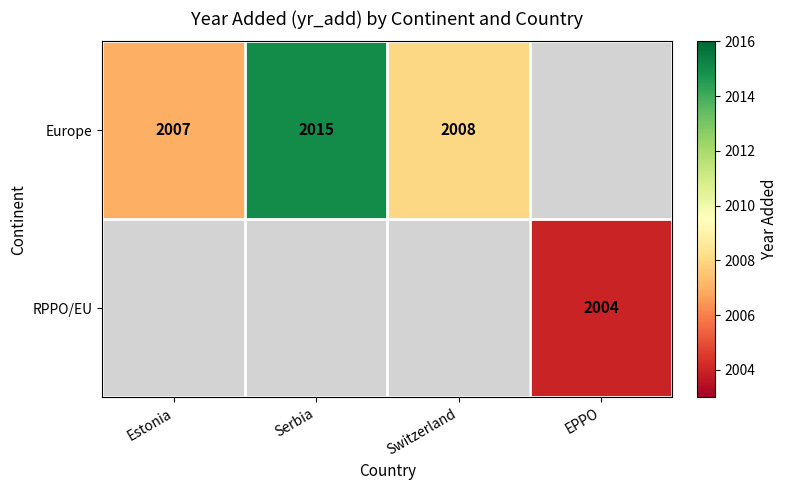

What is the greatest value displayed?

2015.0